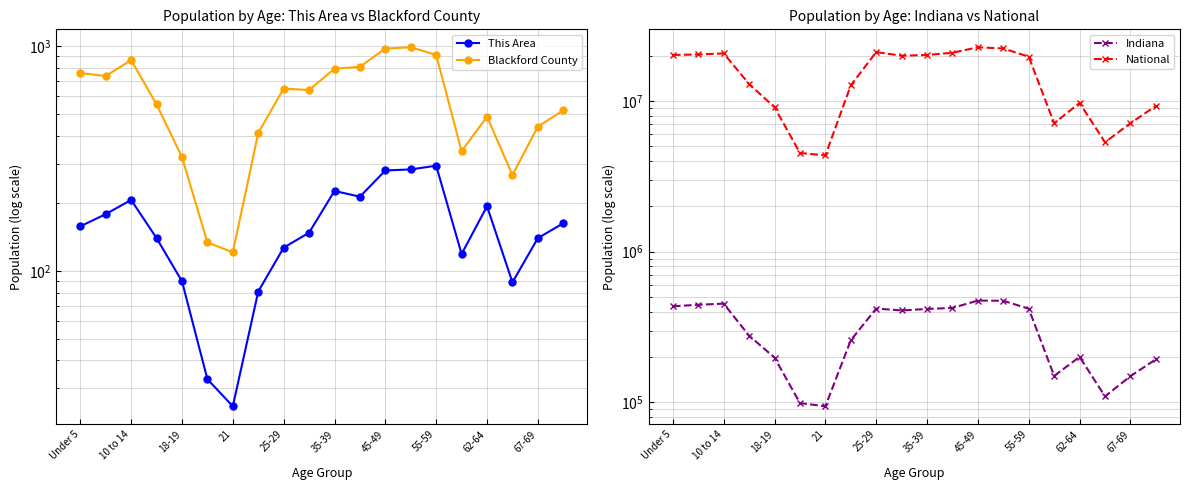

True or false: National and Blackford County intersect in this chart.

False